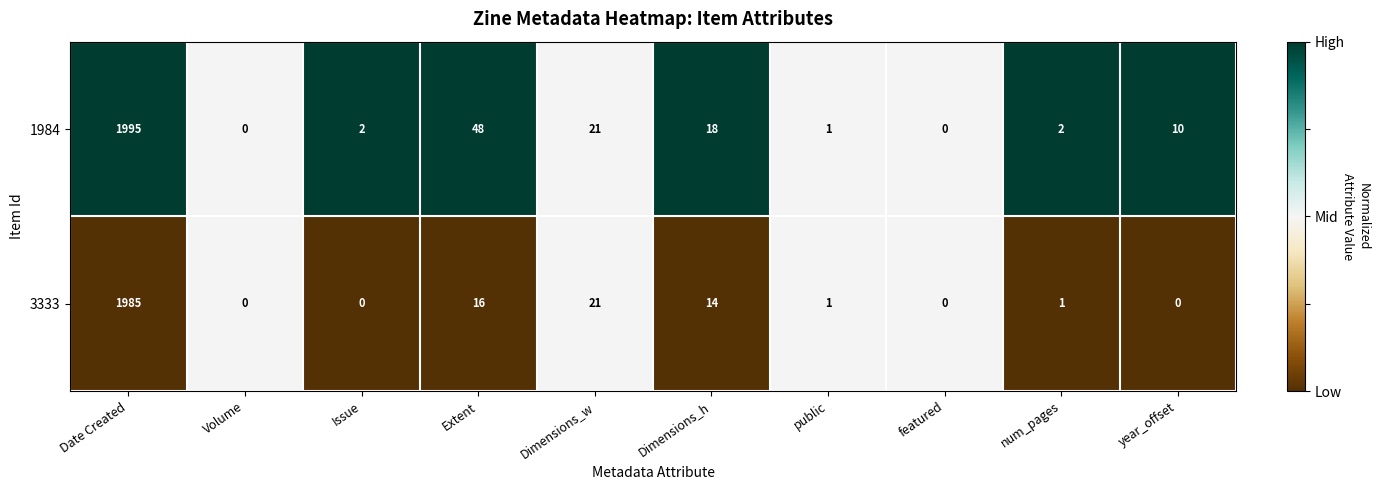

True or false: 3333 has a value of -763 at Volume.

False